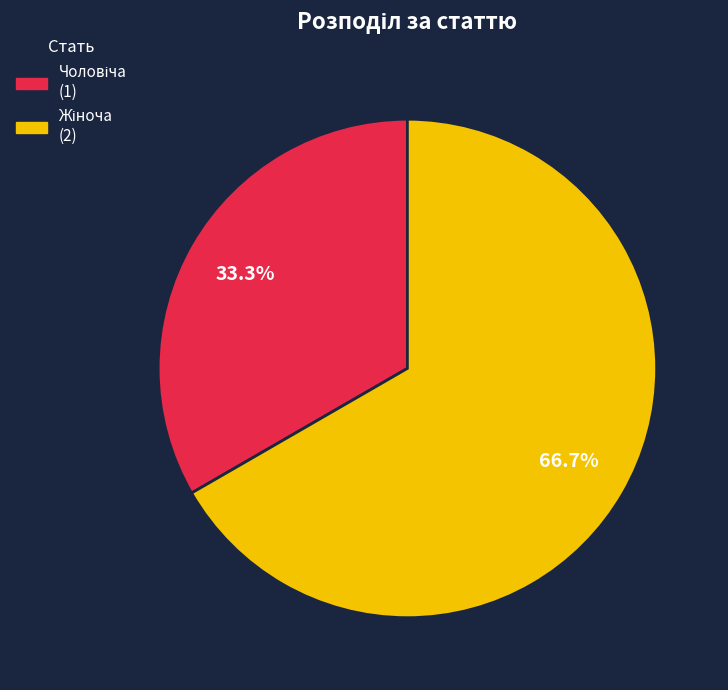

Is there any slice that represents more than half of the pie?

Yes